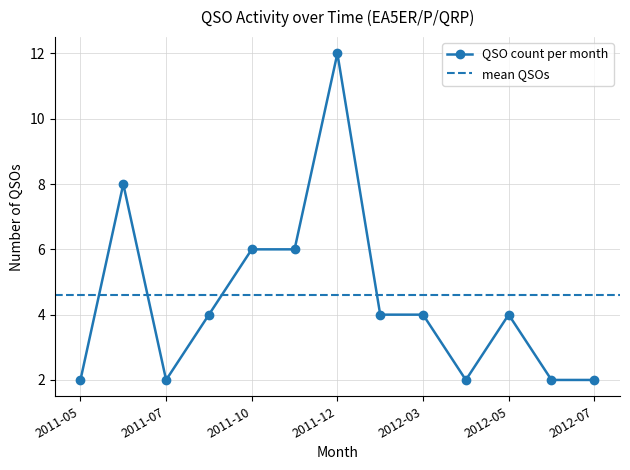

Where is the data nearest to the value 7?

2011-06